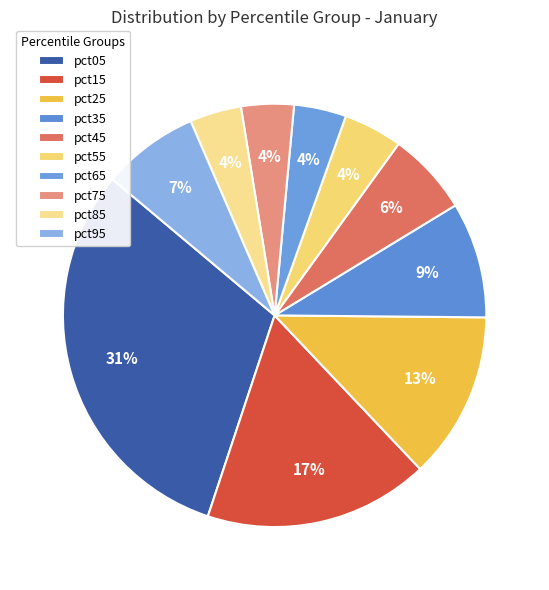

To the nearest percent, what is the average slice percentage?

10%